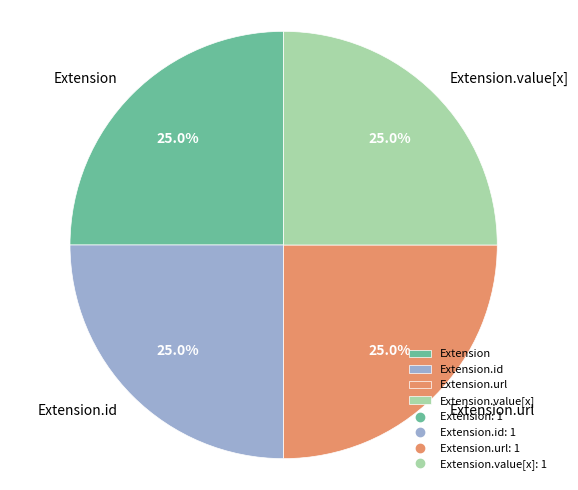

What is the ratio of the value at Extension to the value at Extension.url?

1.0